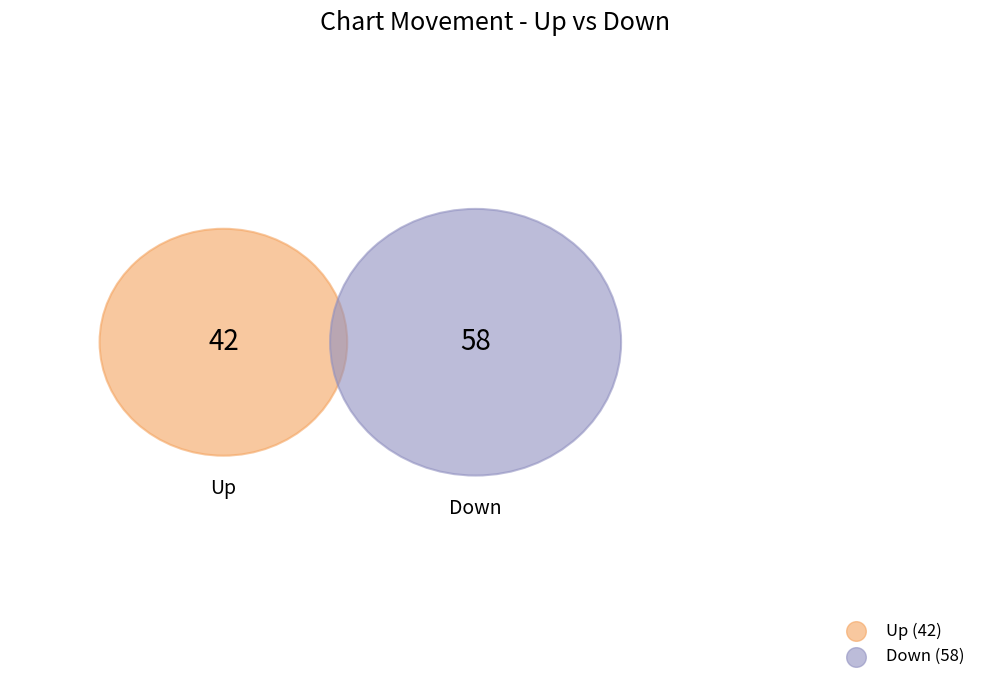

What percentage is NOT represented by down?

42.0%